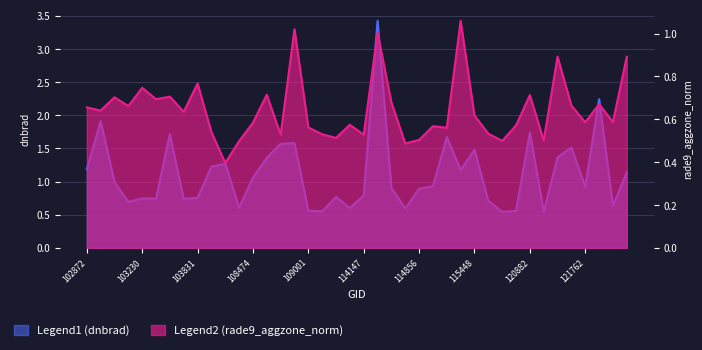

At which label is Legend2 (rade9_aggzone_norm) closest to 0?

107762